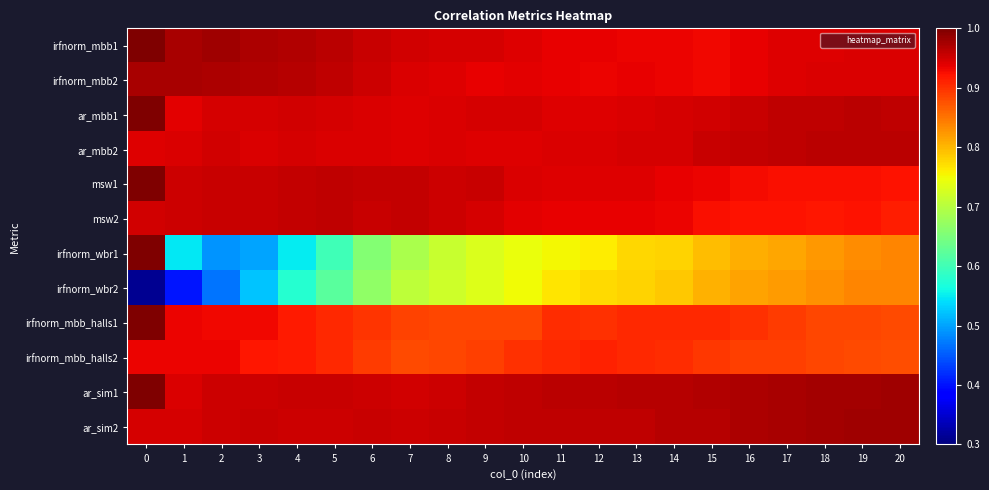

What is the minimum value shown in the chart?

0.3